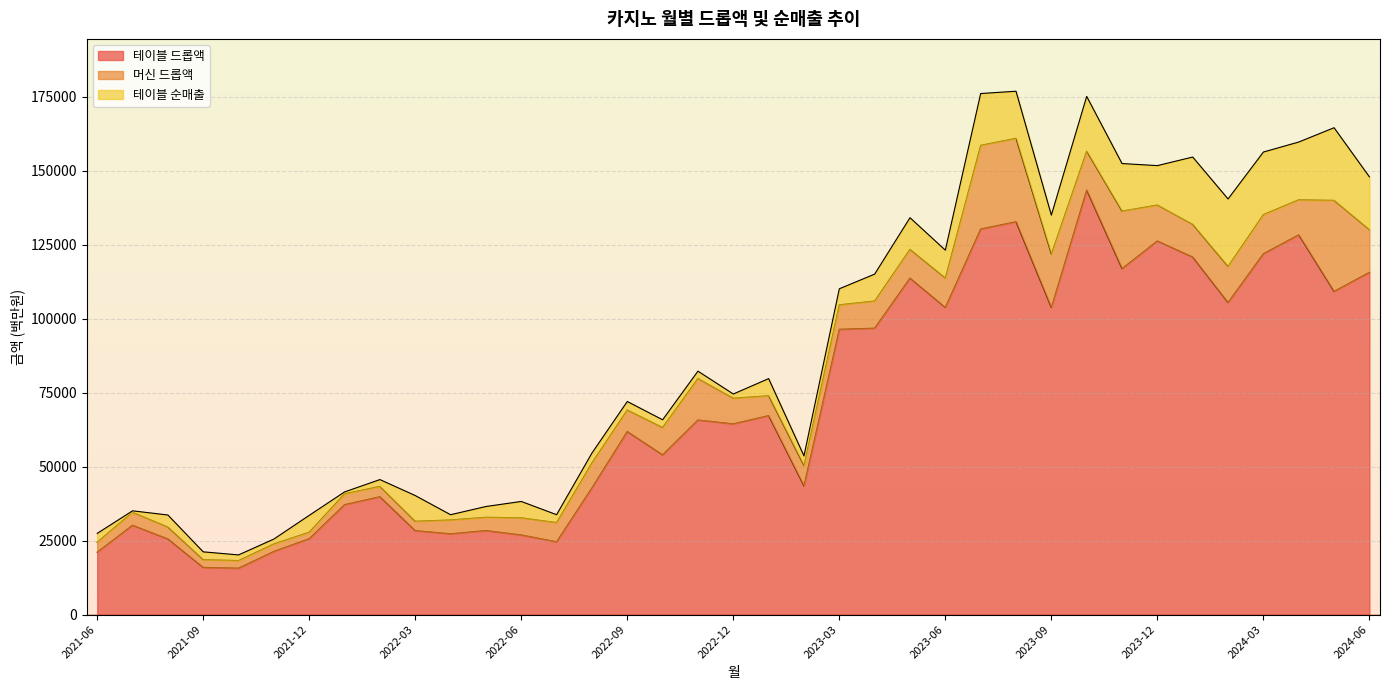

How many data points in 머신 드롭액 are less than 8421?

18